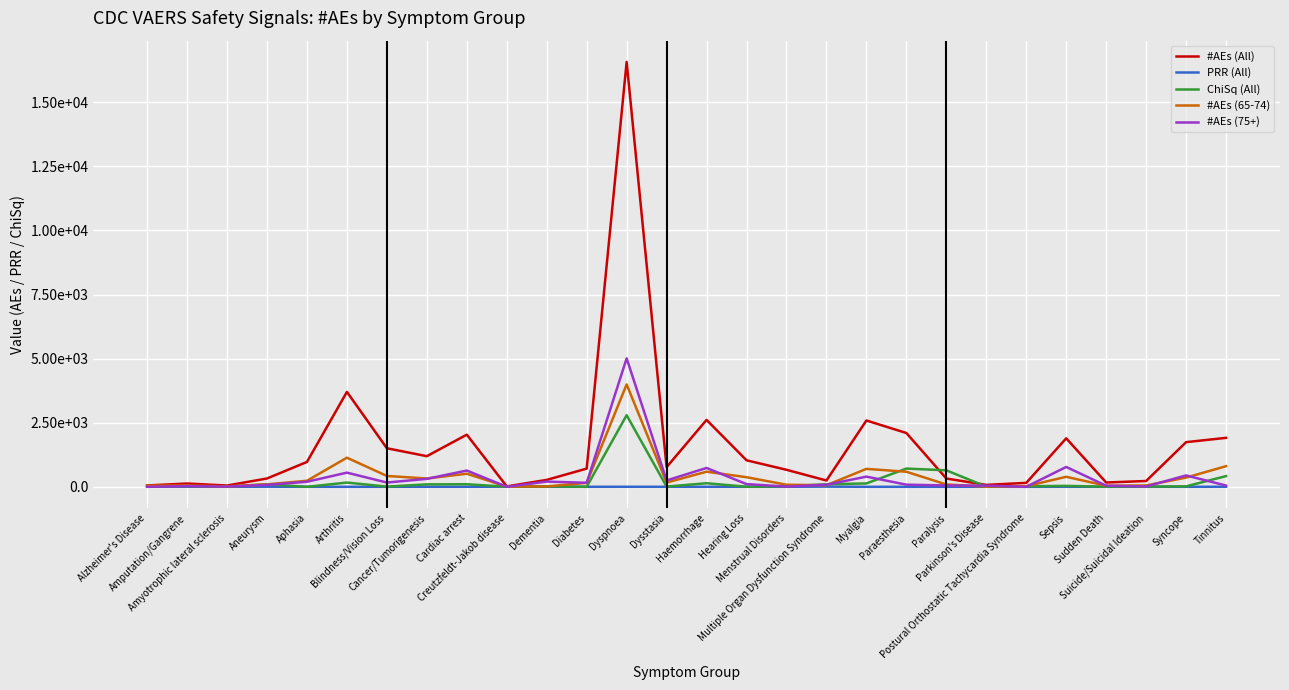

What are all the series names shown in the legend?

#AEs (All), PRR (All), ChiSq (All), #AEs (65-74), #AEs (75+)